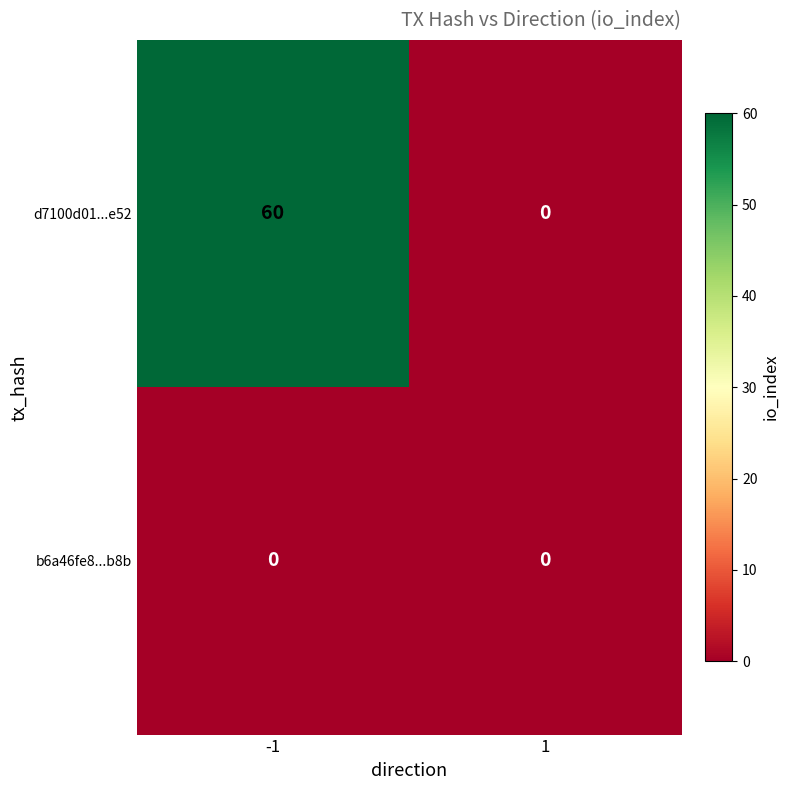

Reading right to left, list all the values displayed in this chart.

d7100d01...e52: 1=0	-1=60
b6a46fe8...b8b: 1=0	-1=0